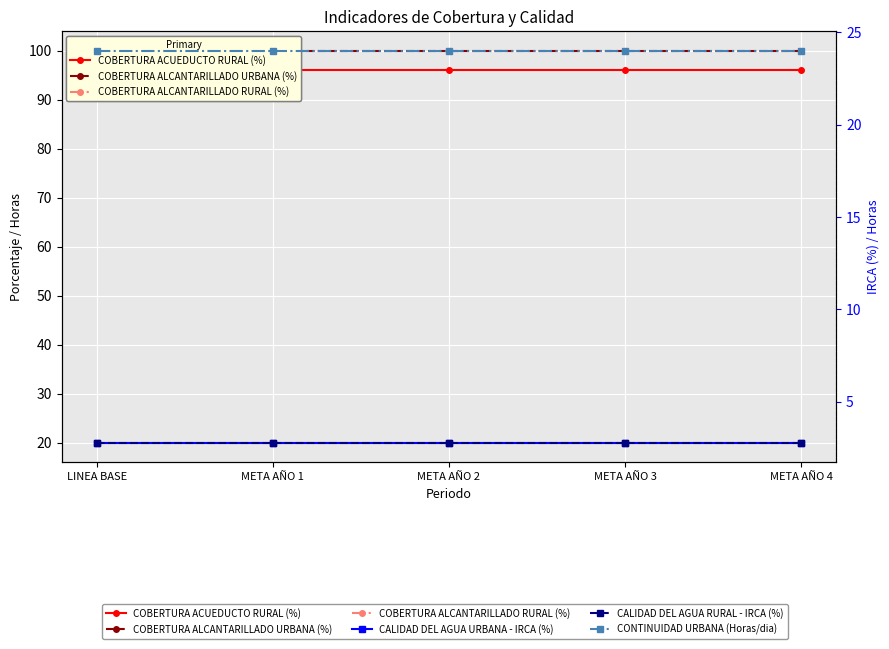

Between META AÑO 2 and META AÑO 1, which is larger?

META AÑO 2